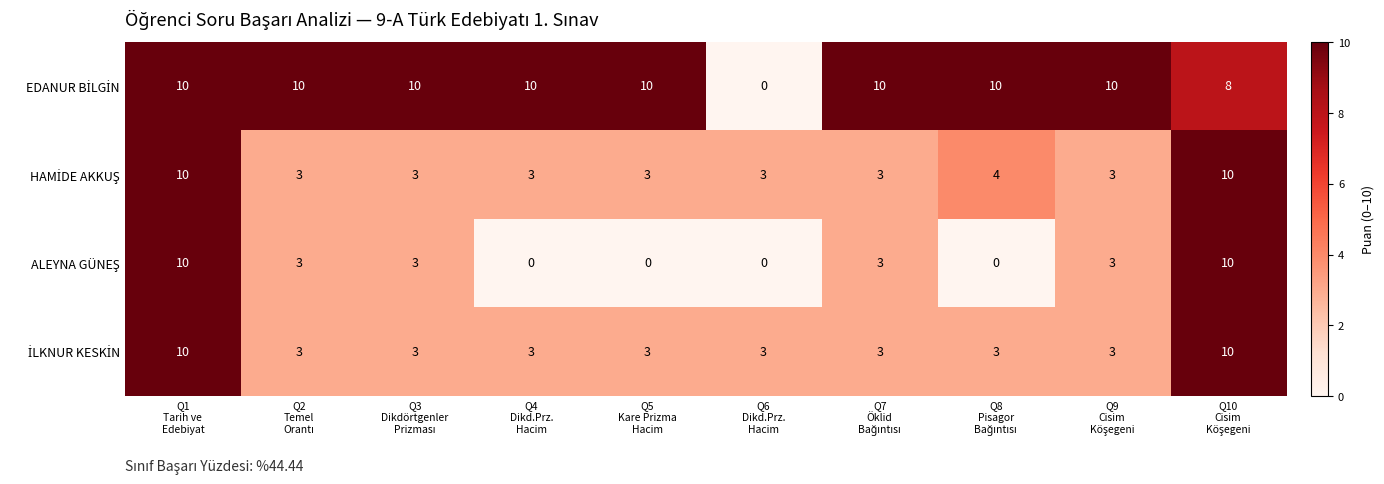

At how many categories does at least one series exceed 9?

9